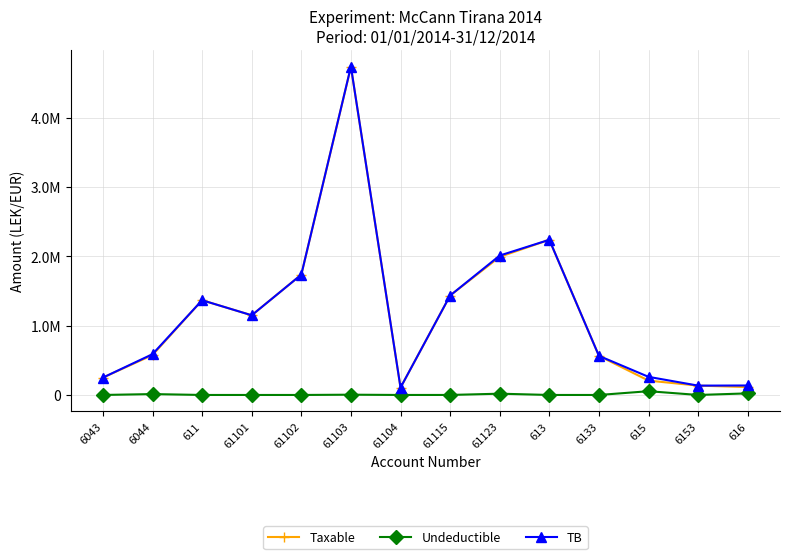

What are all the series names shown in the legend?

Taxable, Undeductible, TB